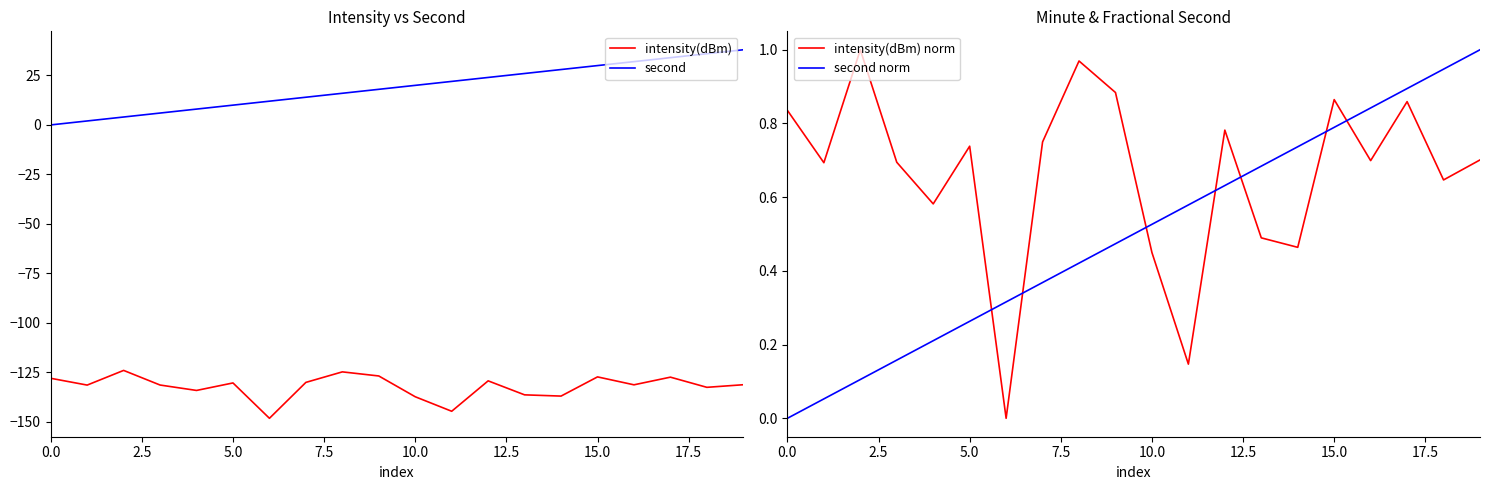

True or false: second norm and intensity(dBm) intersect in this chart.

False